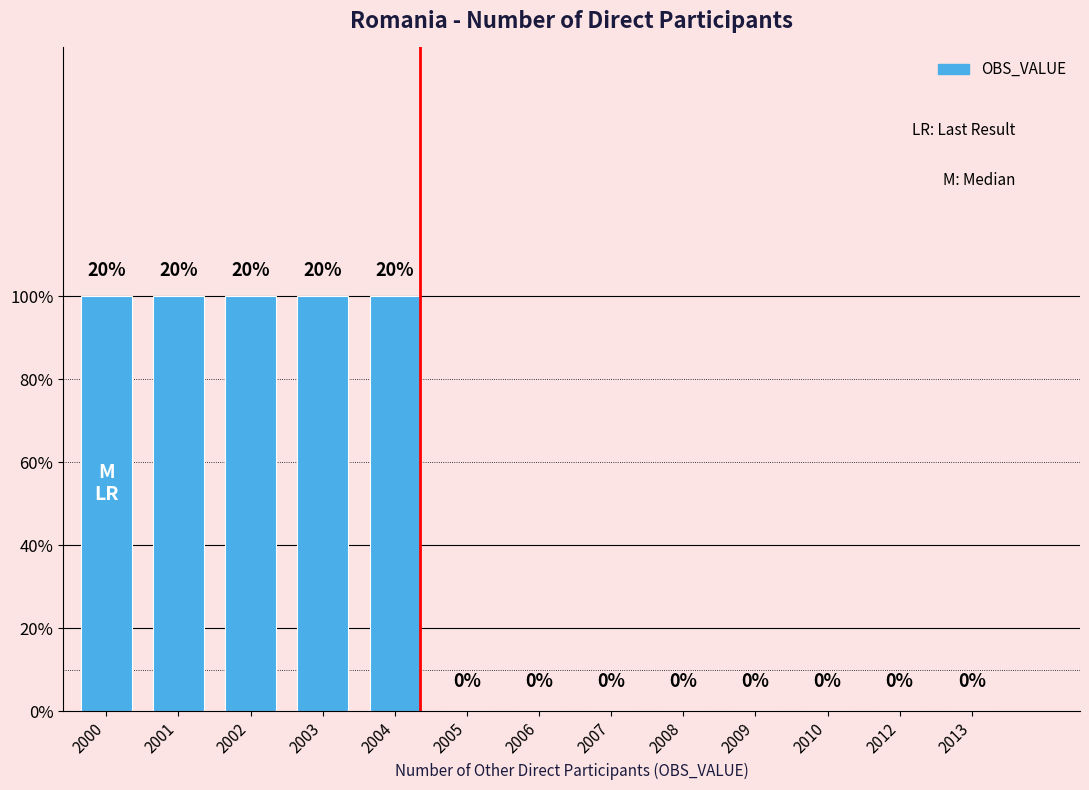

Are the bars horizontal?

No